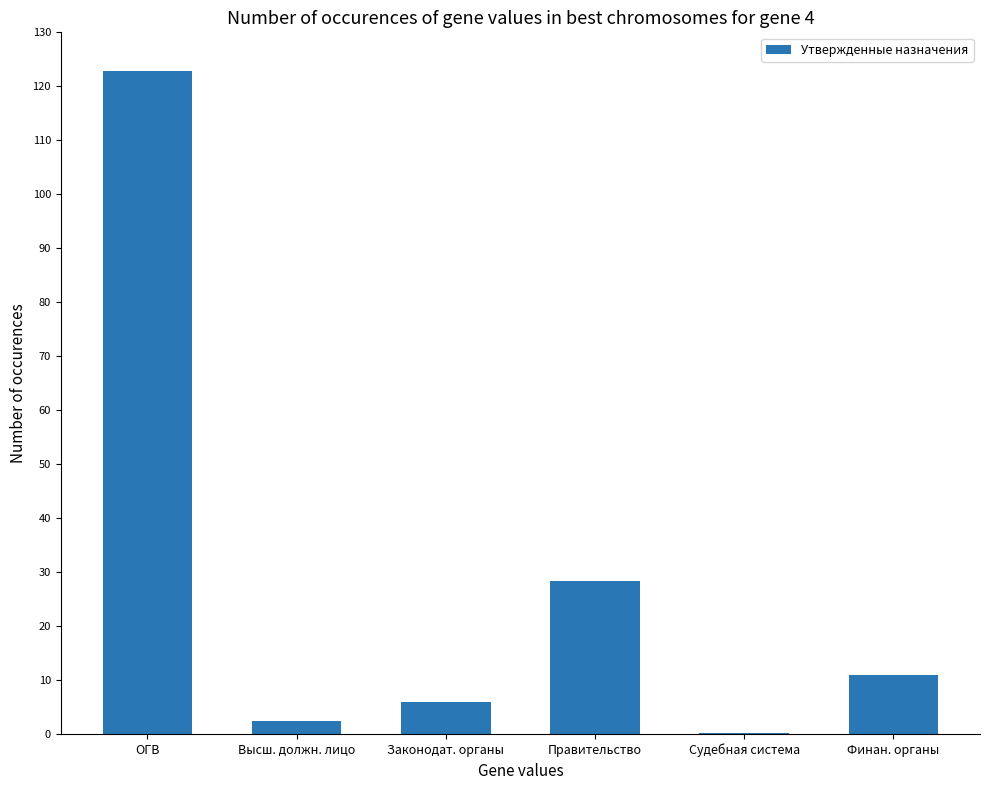

True or false: the data shows 5.9 at Законодат. органы.

True